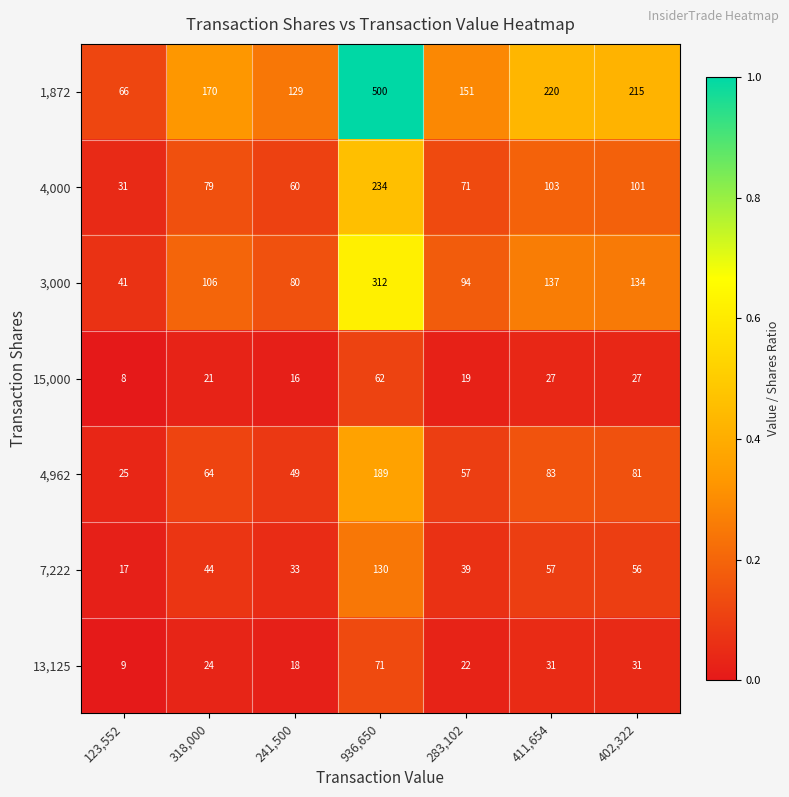

Rank the series at 402,322 from highest to lowest value.

1,872, 3,000, 4,000, 4,962, 7,222, 13,125, 15,000